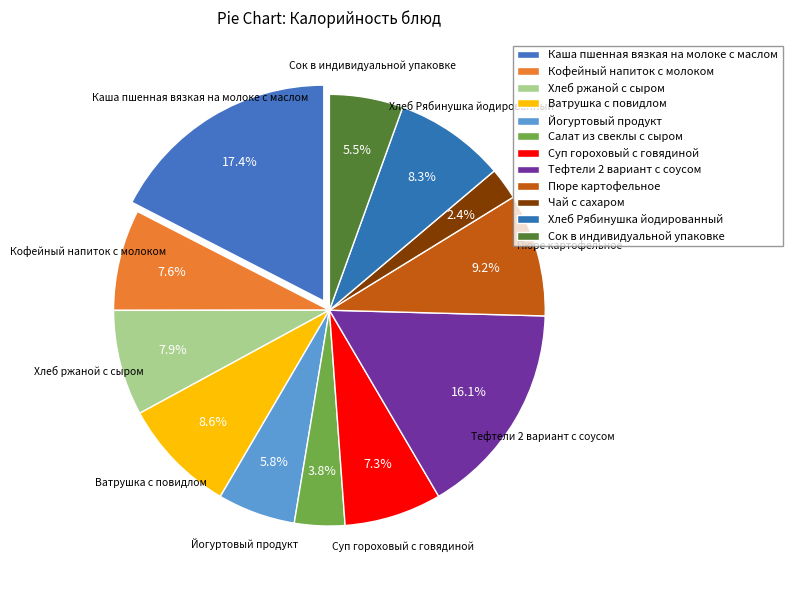

Count the number of slices in the pie.

12